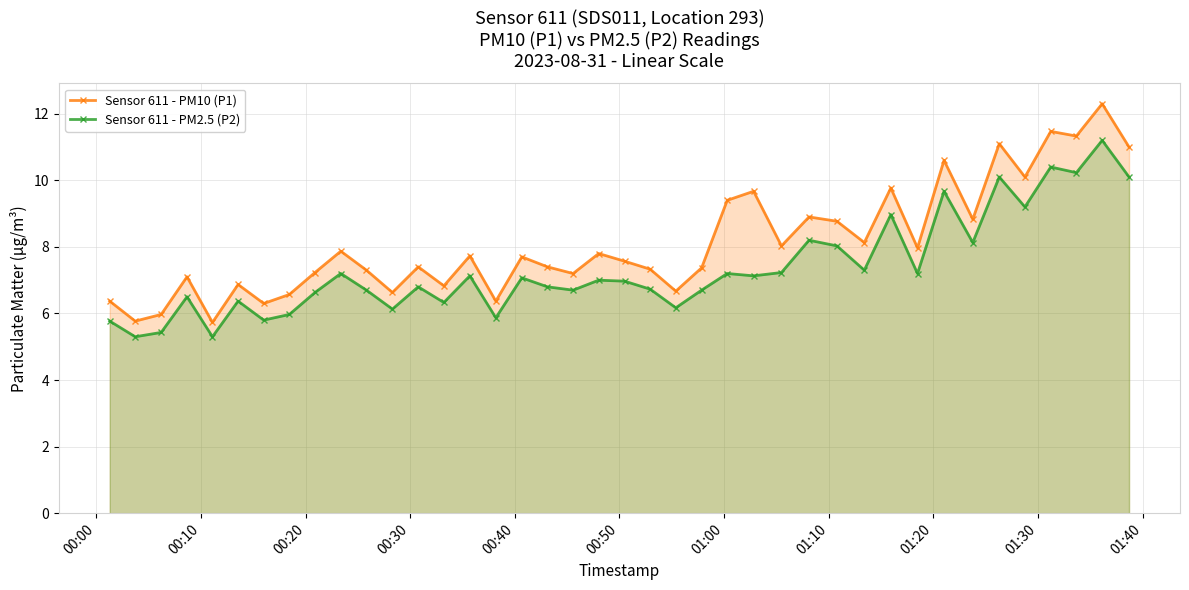

Which series has the largest range (max minus min)?

Sensor 611 - PM10 (P1)